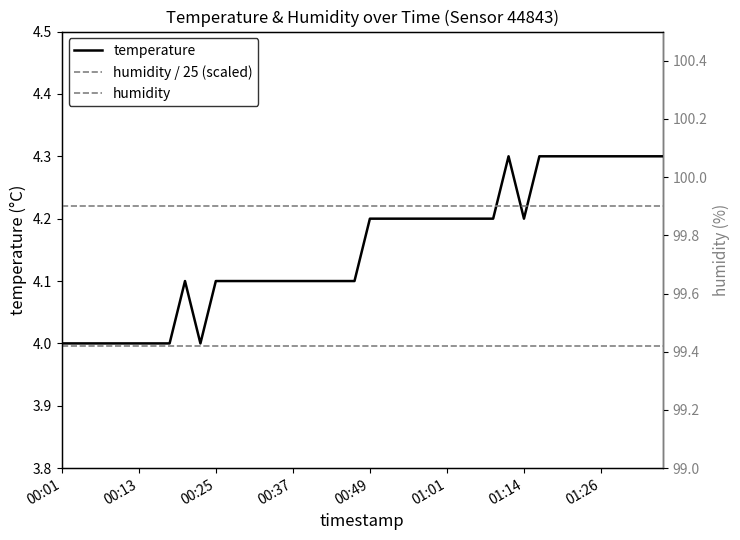

At which category does the data reach its first local peak?

00:20